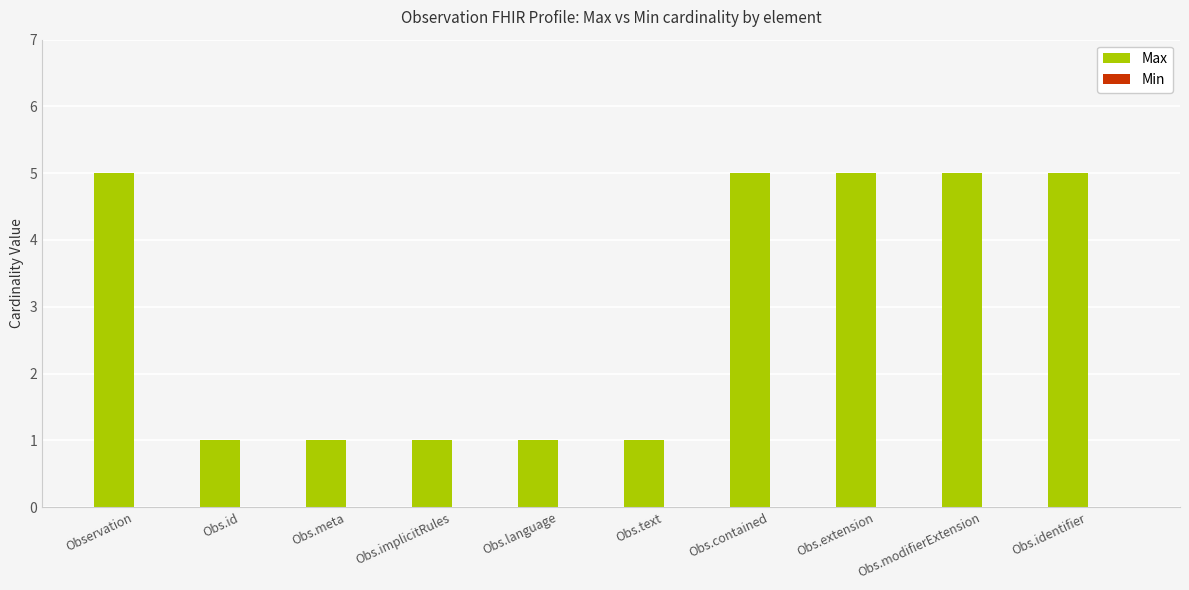

Approximately how many times larger is the value at Obs.extension compared to Obs.language?

5.0